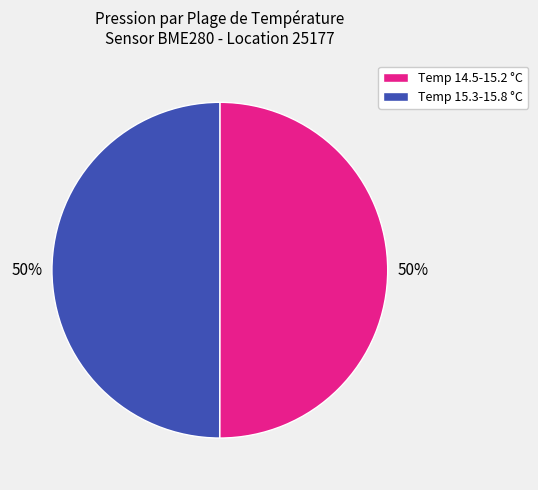

To the nearest percent, what is the average slice percentage?

50%